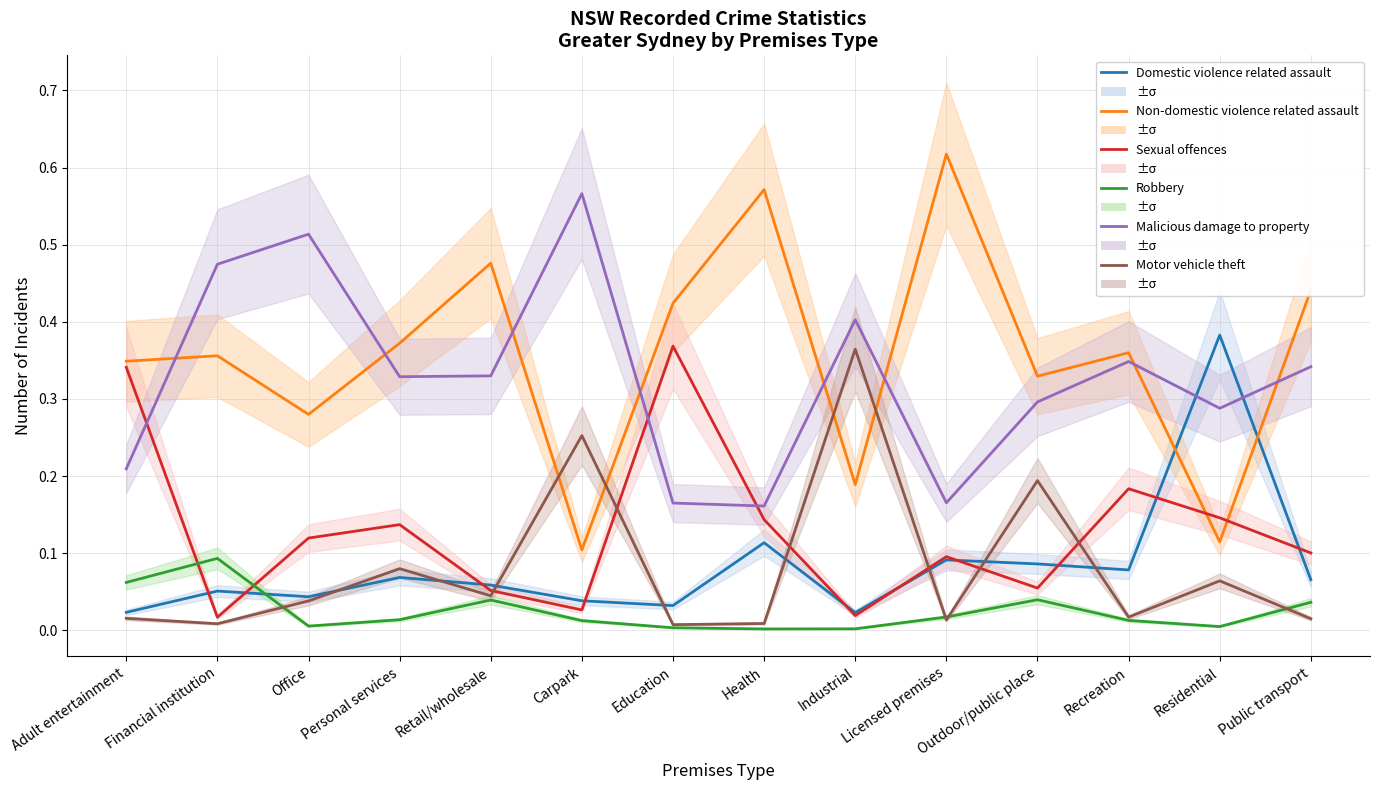

True or false: Motor vehicle theft has more than 1 points higher than both neighbors.

True